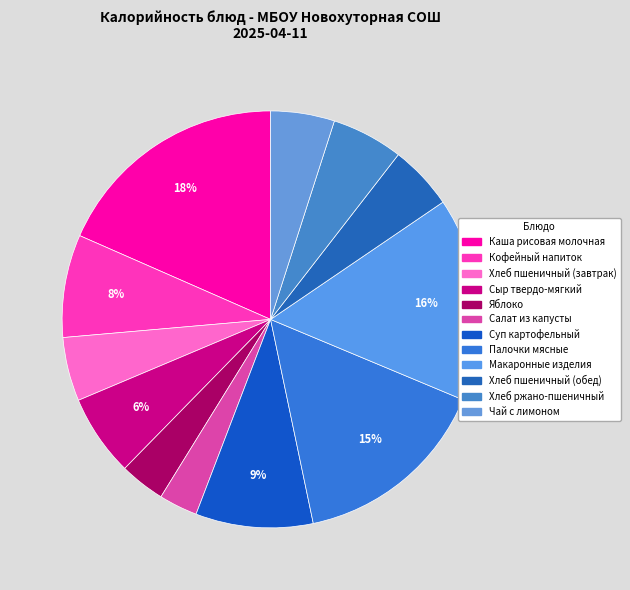

How many segments does this pie chart have?

12